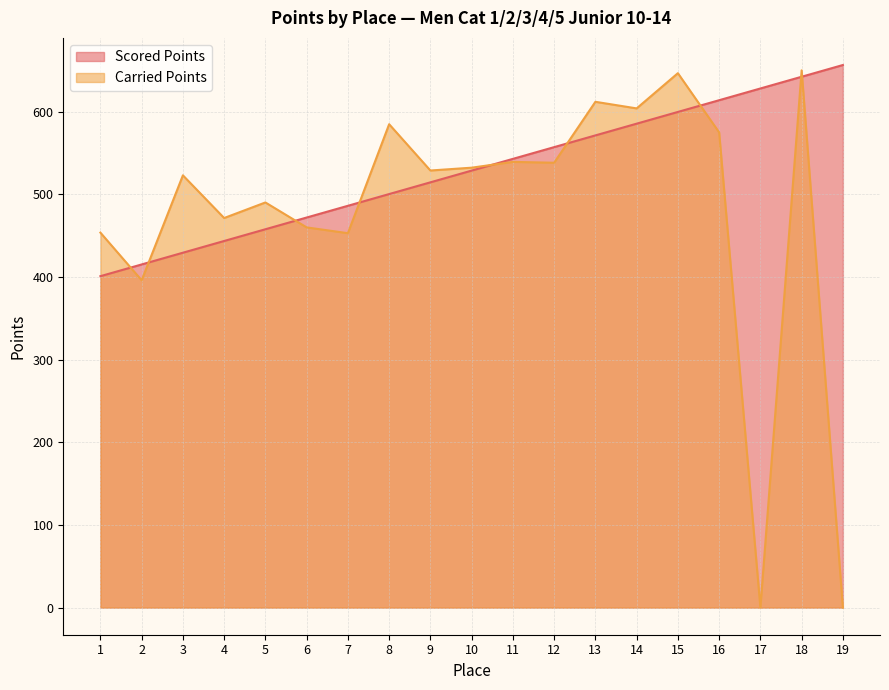

The value of Scored Points at 12 is 846.6. True or false?

False